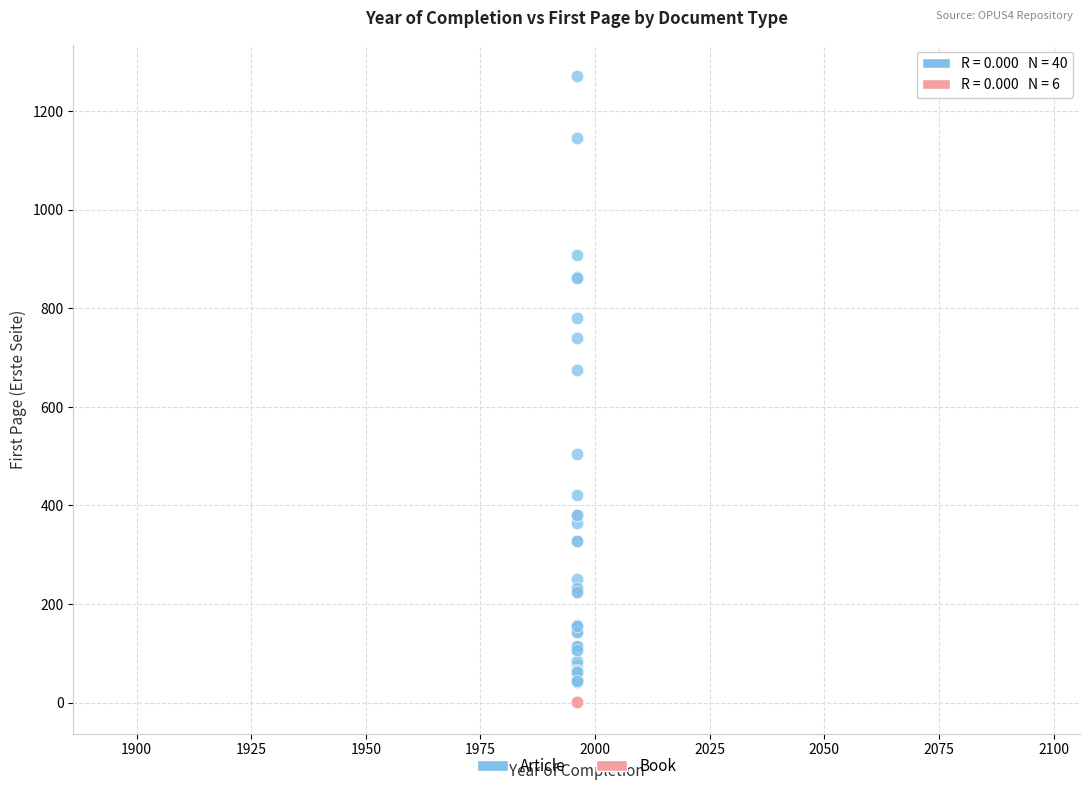

Which series contains the highest Y value?

Article